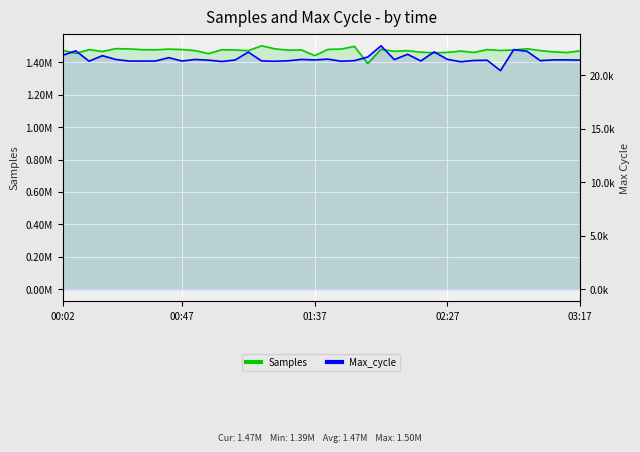

What is the value of the Max_cycle point at the 34th from the left?

20446